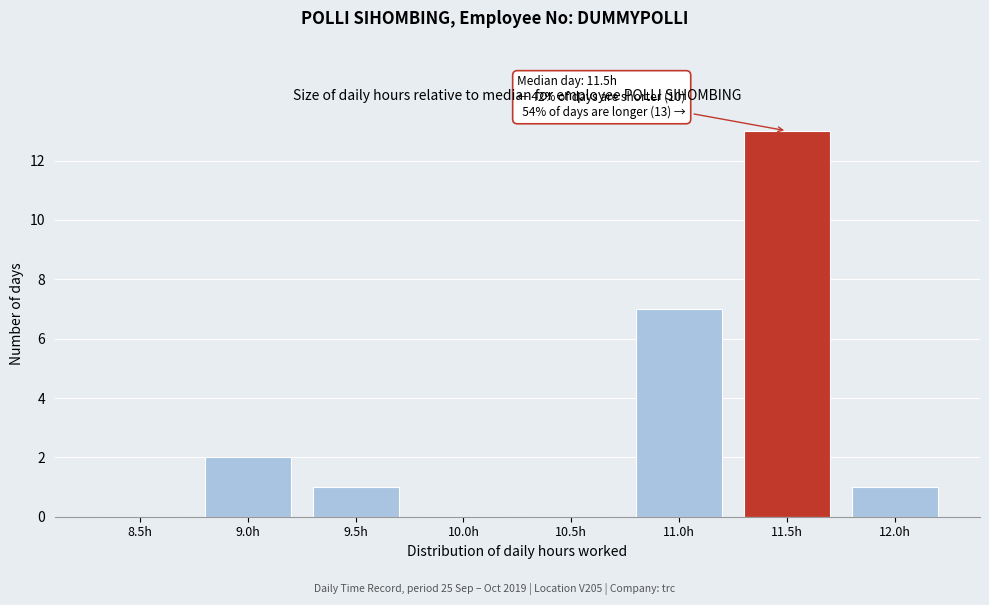

Reading left to right, extract all data points from this chart.

8.5h=0	9.0h=2	9.5h=1	10.0h=0	10.5h=0	11.0h=7	11.5h=13	12.0h=1